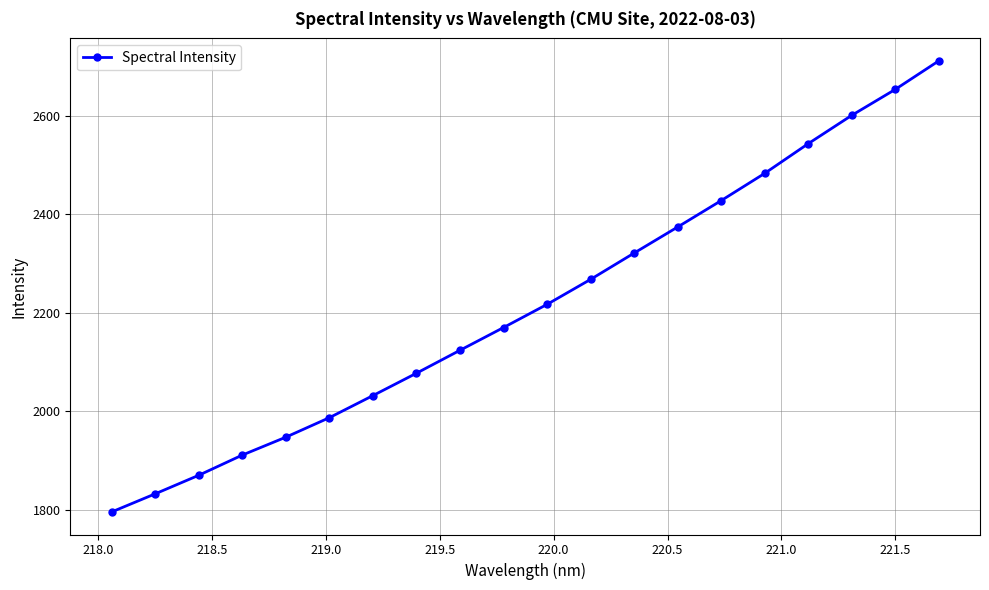

True or false: there are more than 2 points higher than both neighbors.

False